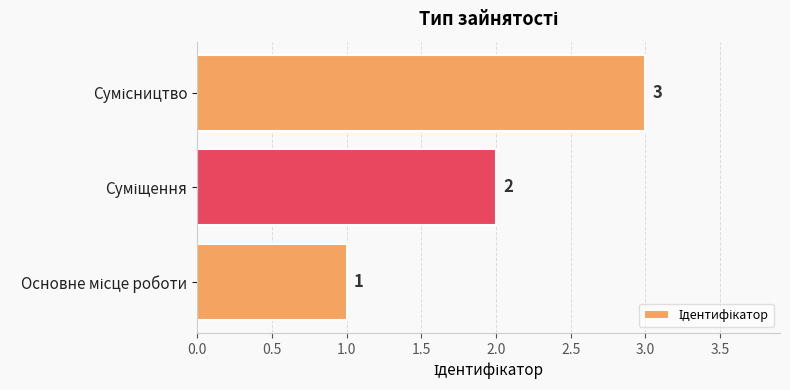

Are the bars grouped side by side (vs. stacked)?

No